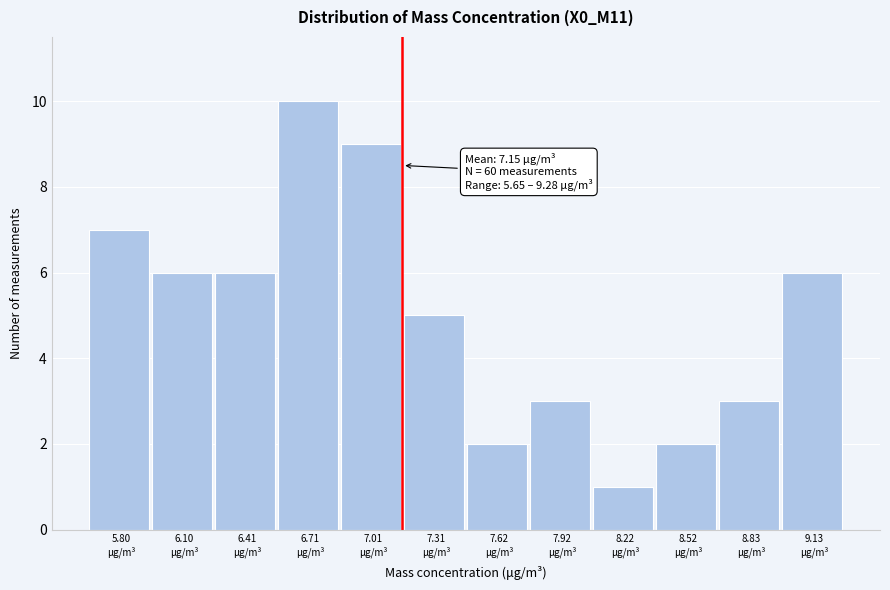

Over which range of the x-axis is the bar tallest?

6.55 to 6.85